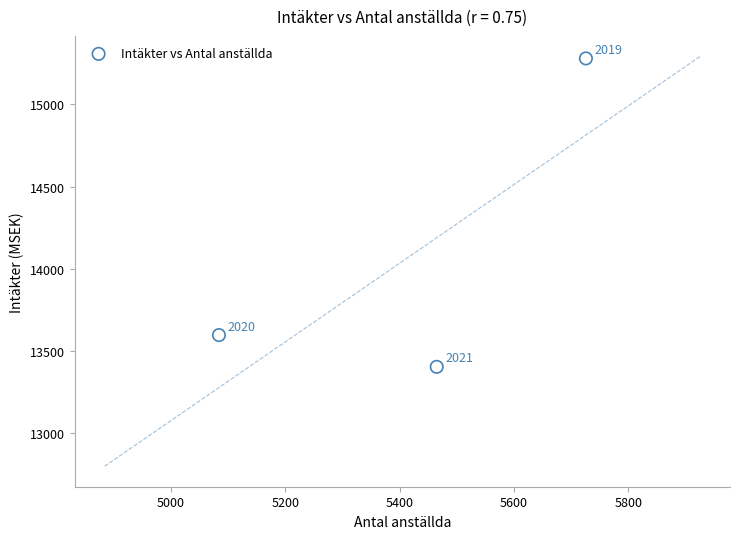

What Y value in the scatter plot is closest to 14342?

13598